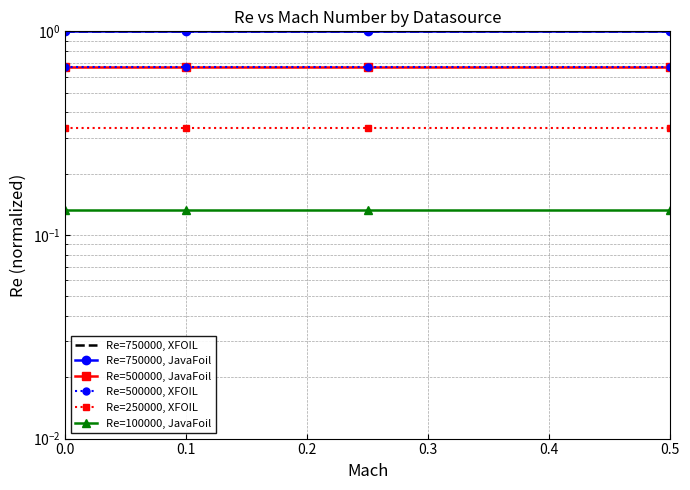

What is the smallest value displayed?

0.1